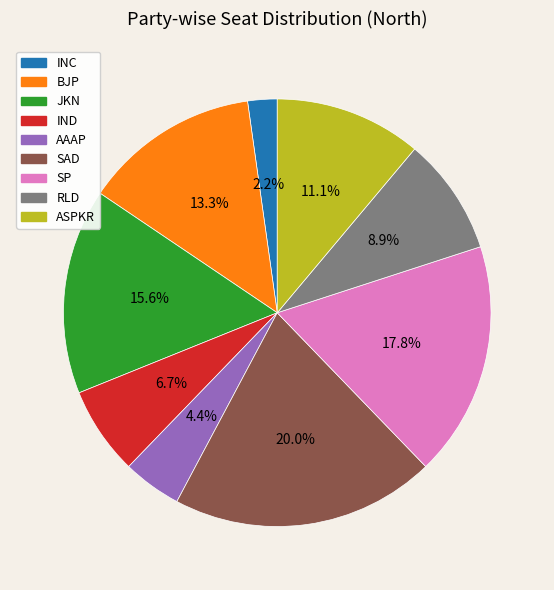

Which slice is the largest?

SAD